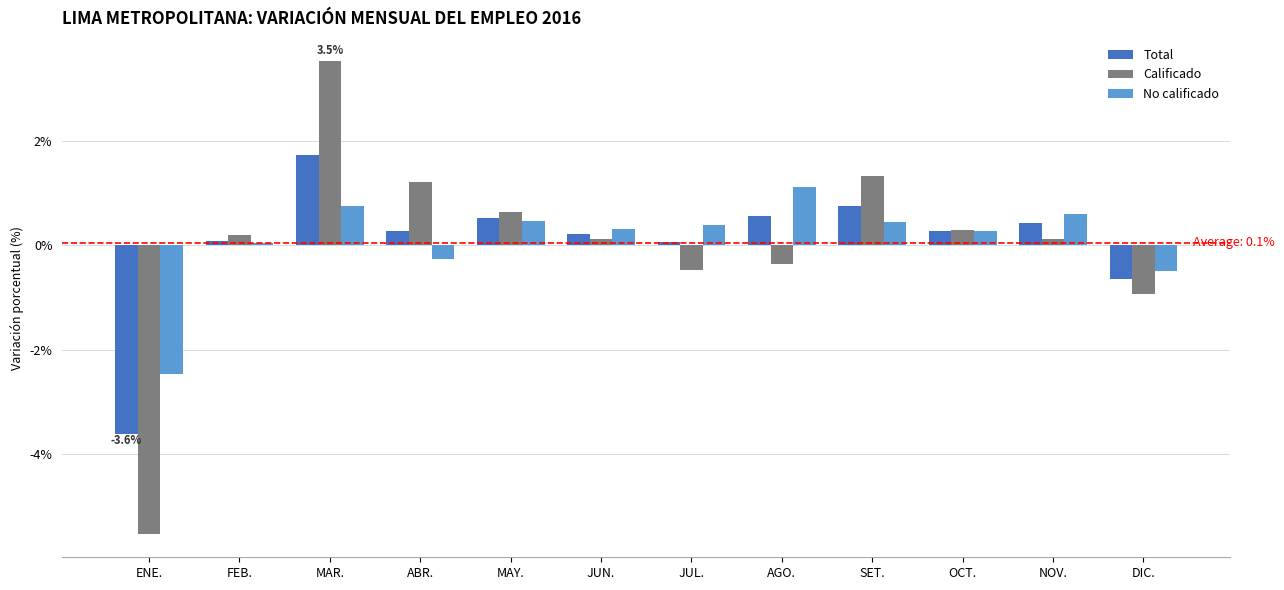

The No calificado series shows 0.0 at FEB.. True or false?

True